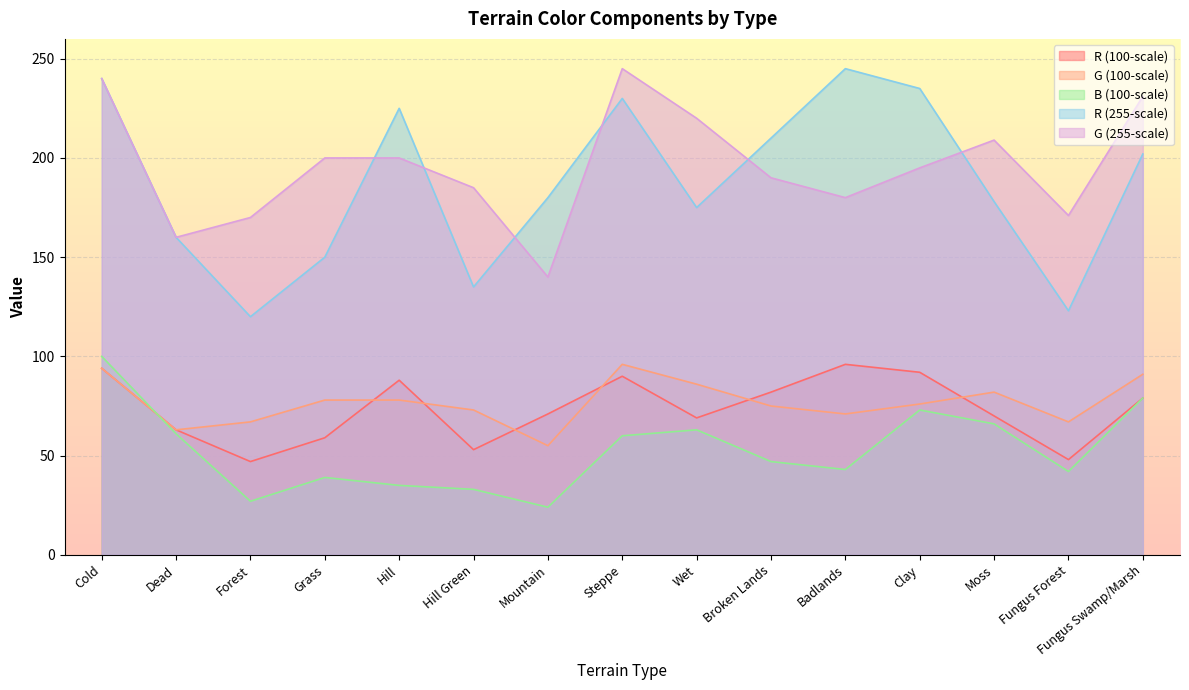

In G (255-scale), how many points are higher than both neighbors (excluding endpoints)?

2